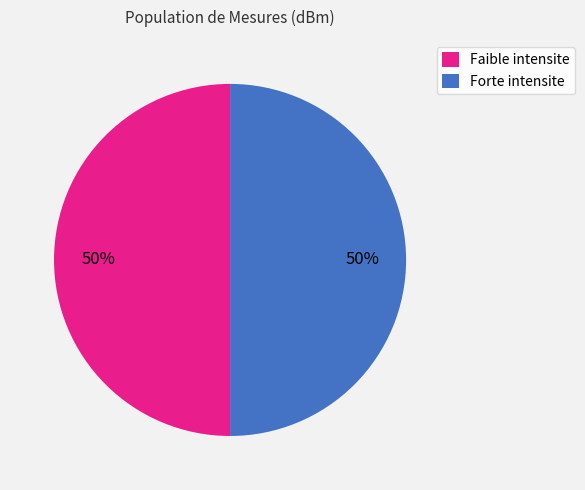

Is it true that Forte intensite is 50% of the pie?

True